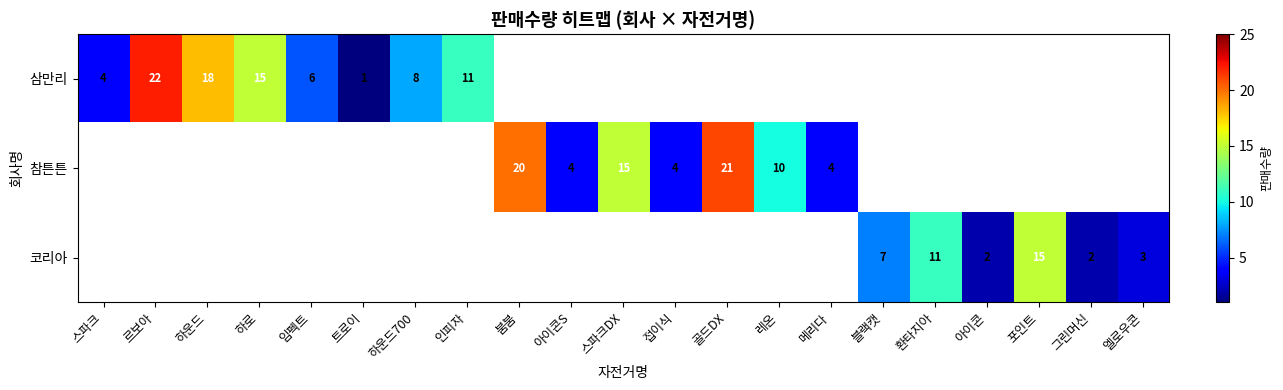

Is the value of 삼만리 at 하운드 greater than the value of 코리아 at 아이콘?

Yes